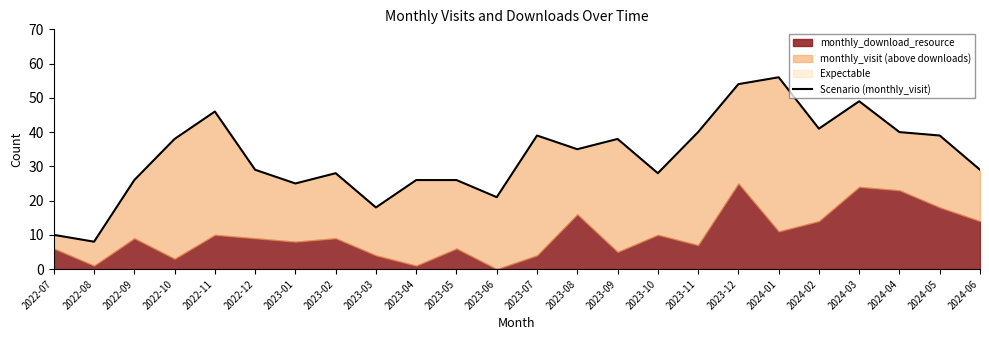

What position from the right is 2024-05?

2